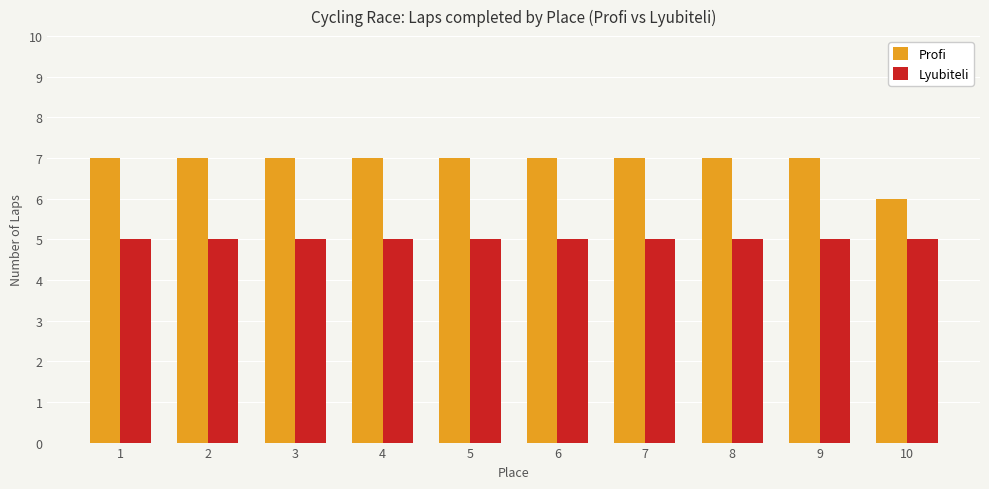

How many Profi values are between 7 and 8?

9